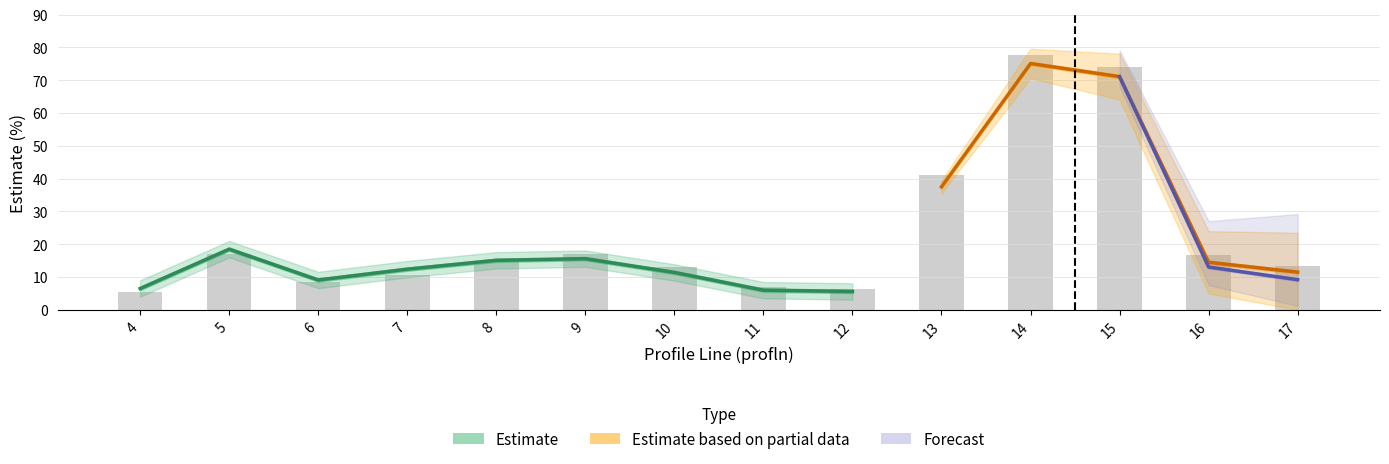

What is the greatest value displayed?

77.6